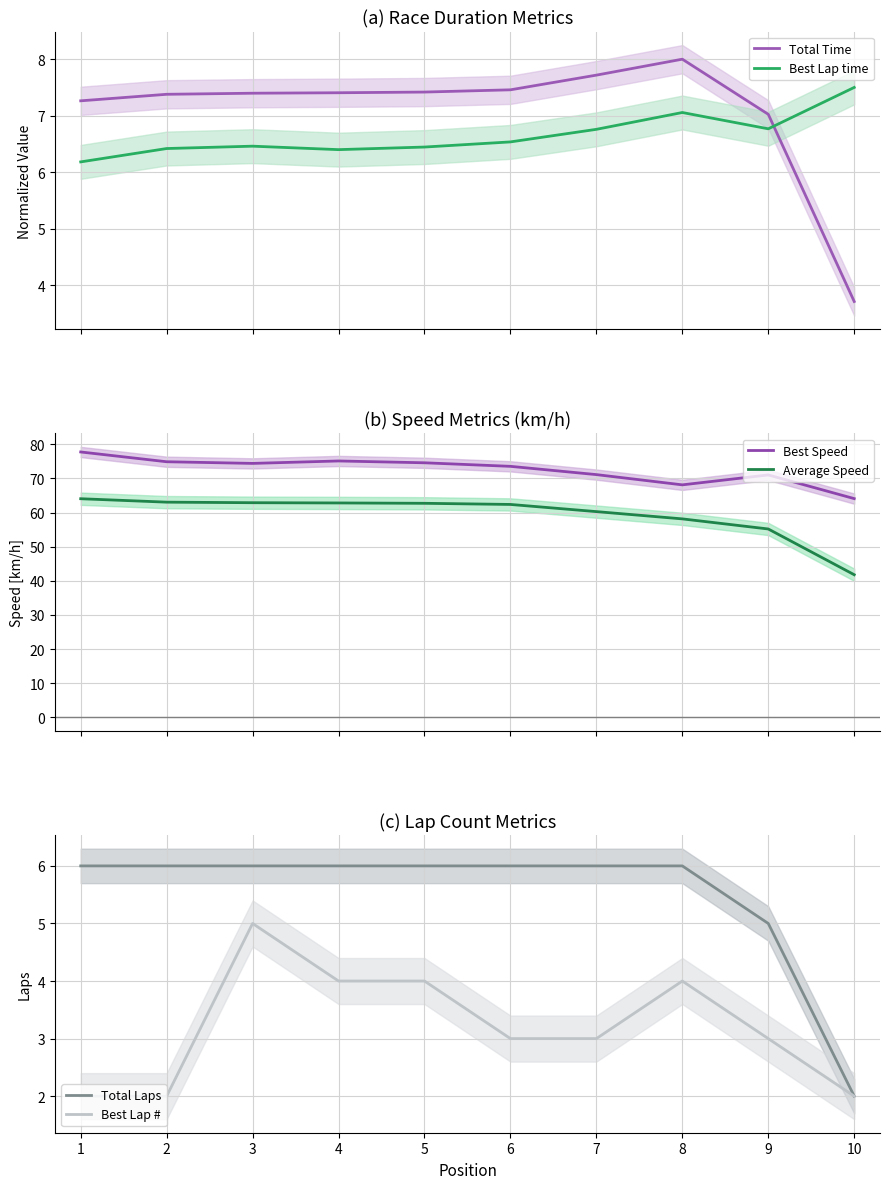

How many series are shown in this chart?

6